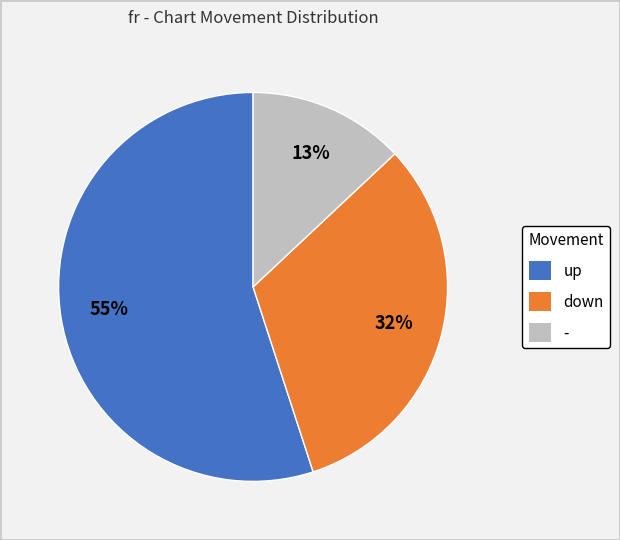

Is there any slice that represents more than half of the pie?

Yes